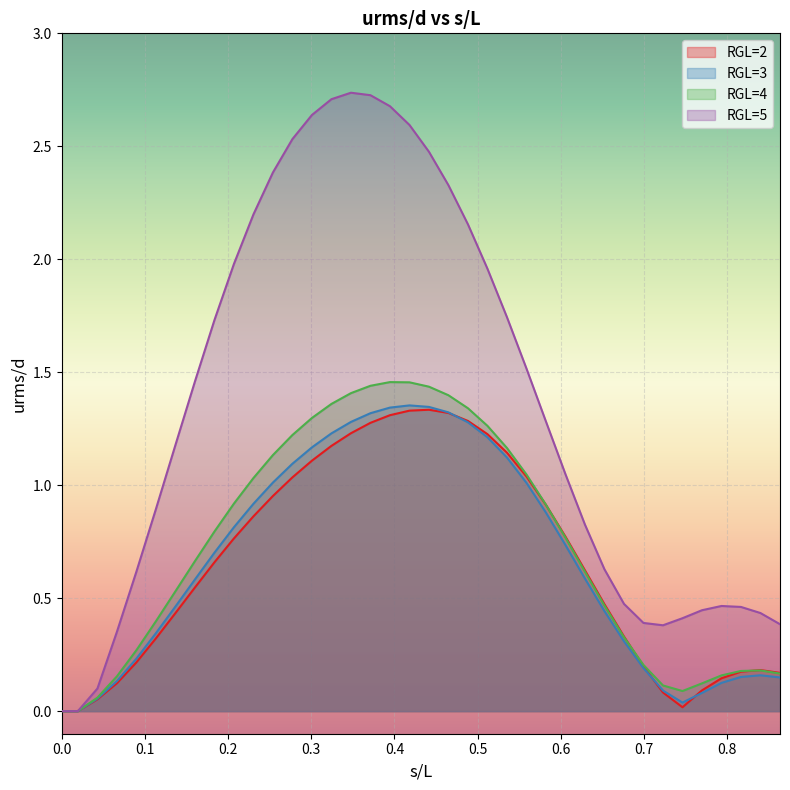

Which series has the largest total across all categories?

RGL=5